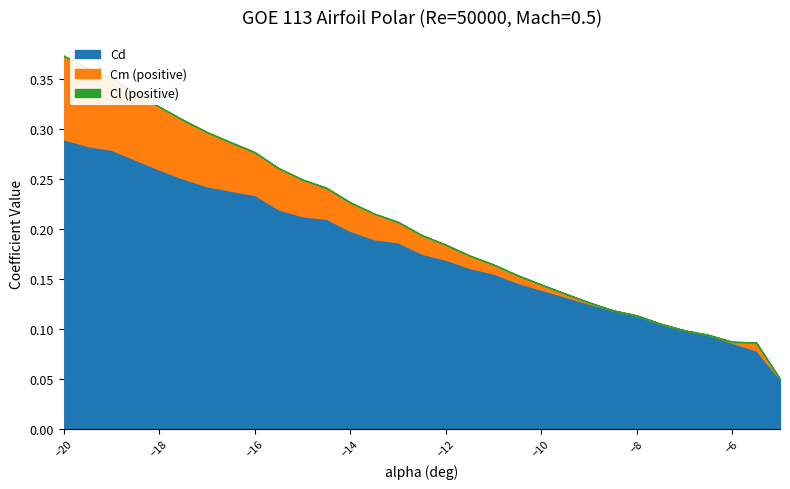

How many negative values does the Cm series have?

6